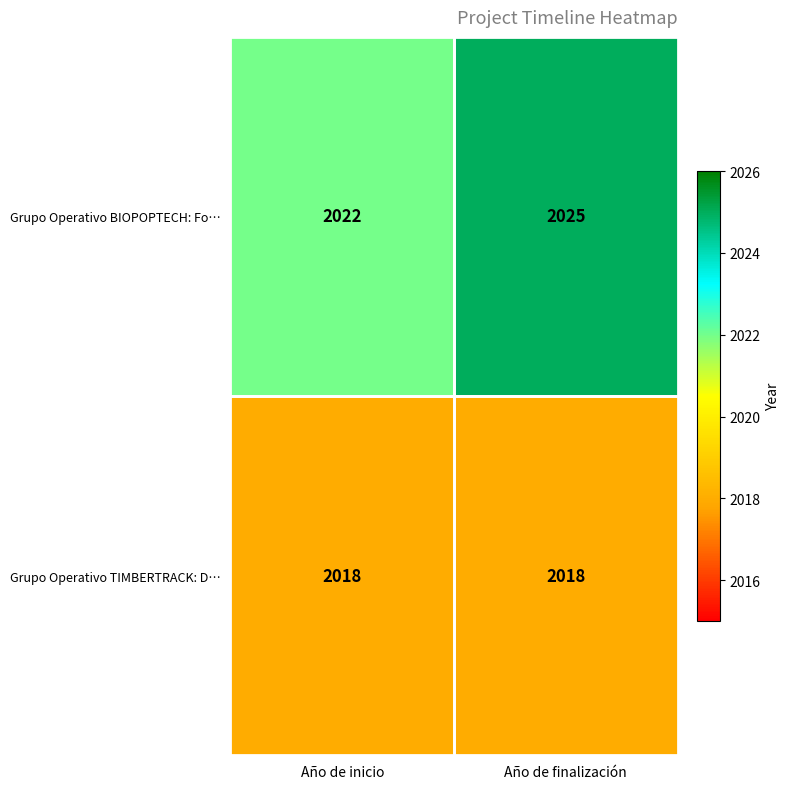

The Grupo Operativo TIMBERTRACK: D… series shows 940 at Año de finalización. True or false?

False